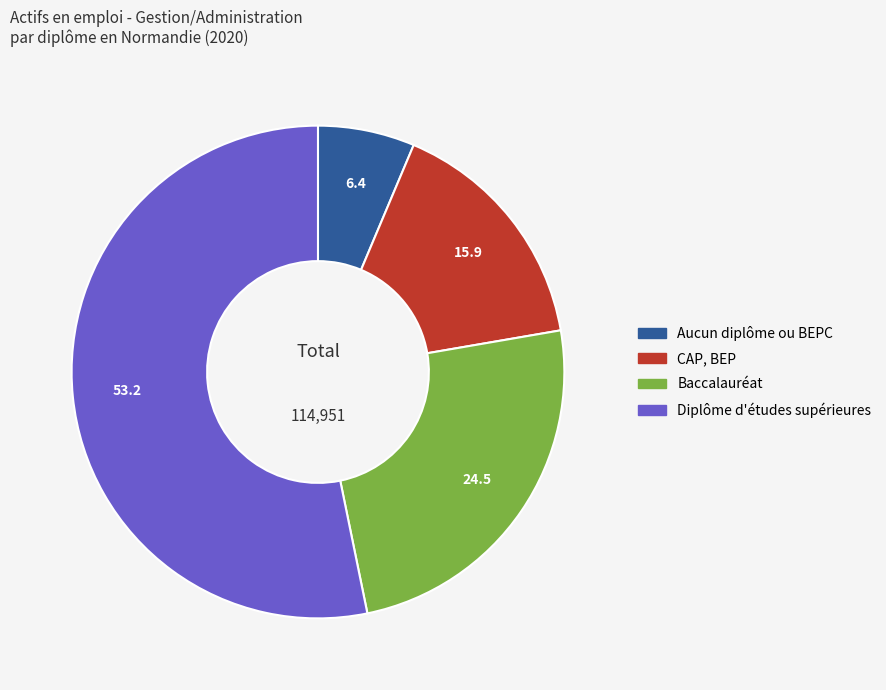

Is there any slice that represents more than half of the pie?

Yes